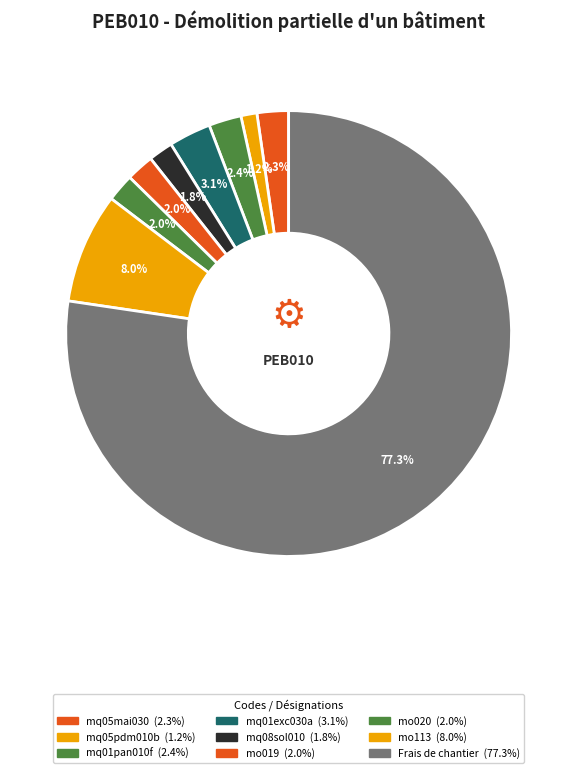

Count the number of slices in the pie.

9